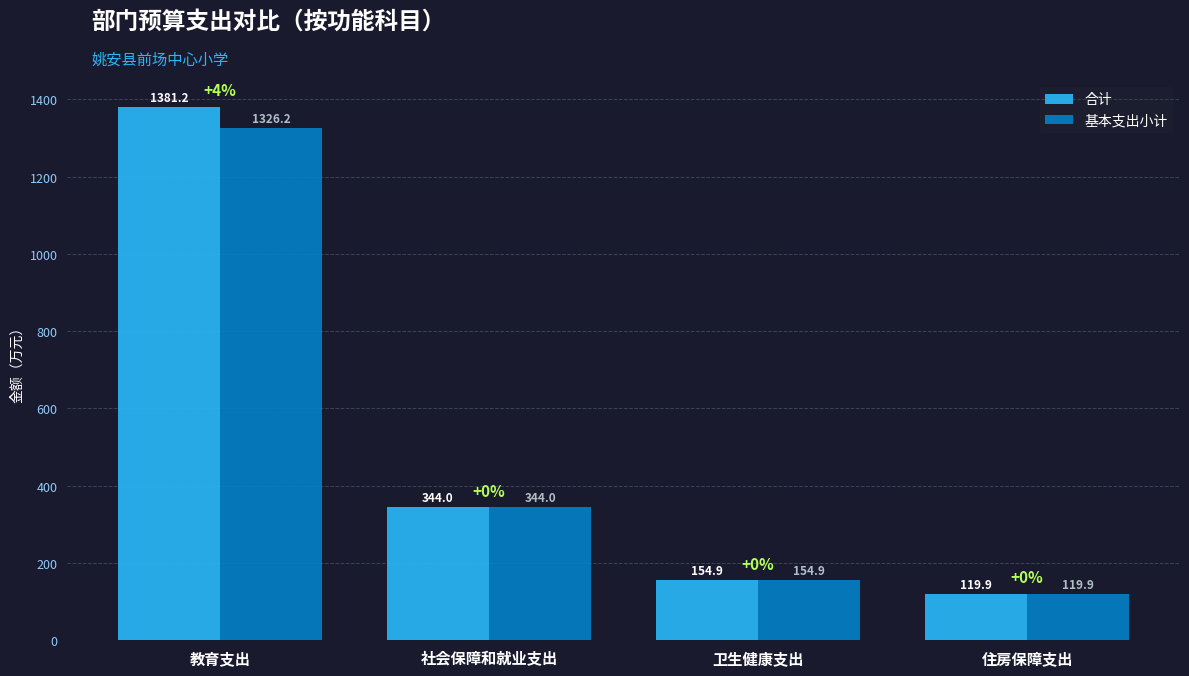

What are all the series names shown in the legend?

合计, 基本支出小计